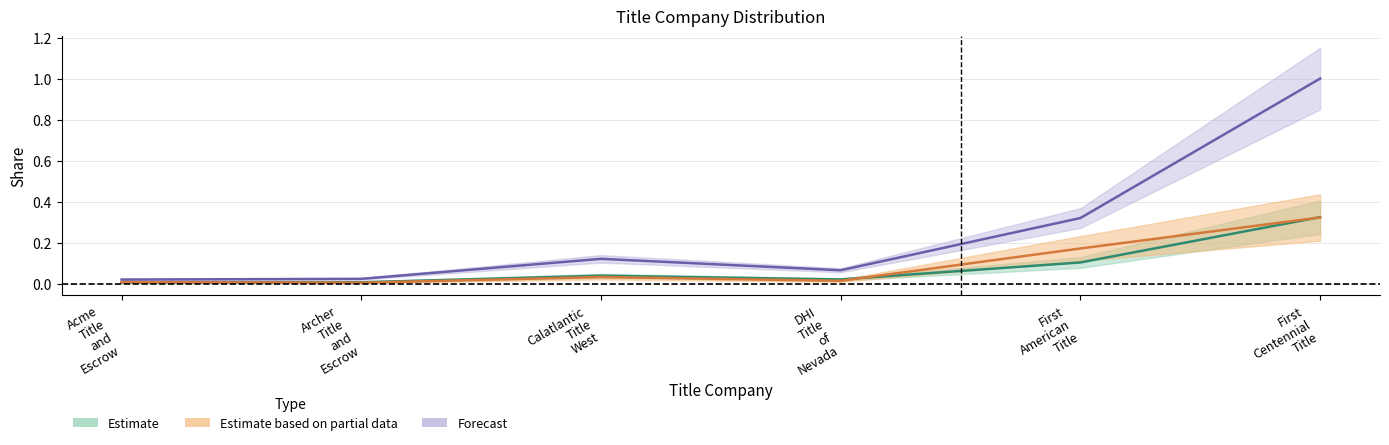

At which label does % OF DOLLAR VOLUME reach its minimum?

Archer Title and Escrow